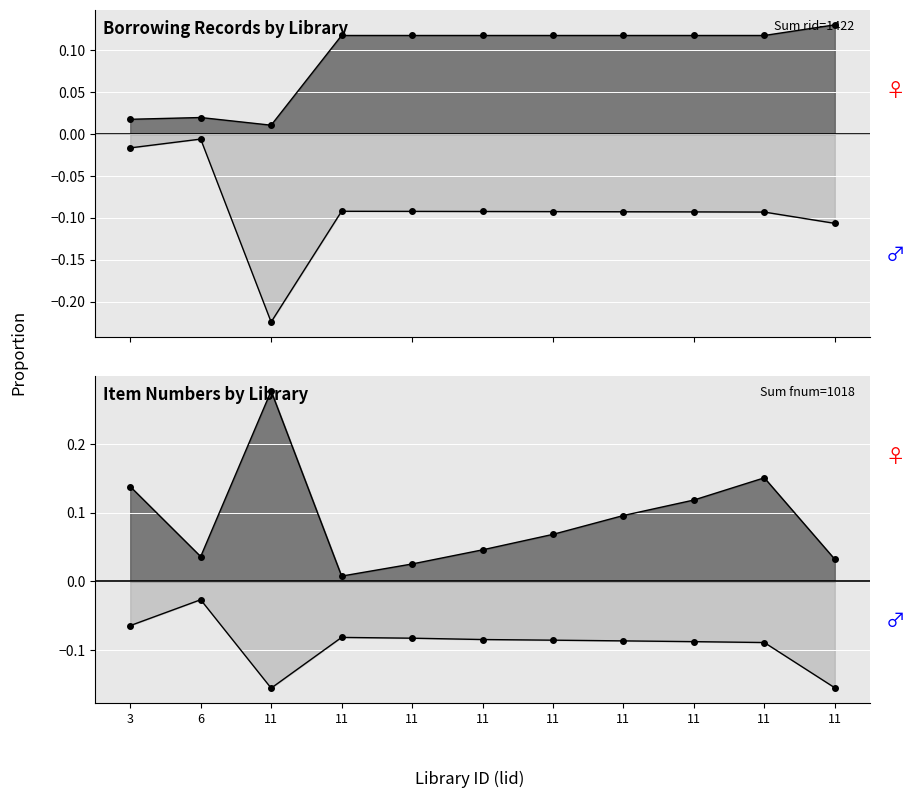

Reading right to left, list all the values displayed in this chart.

rid: 11=0.1	11=0.1	11=0.1	11=0.1	11=0.1	11=0.1	11=0.1	11=0.1	11=0.0	6=0.0	3=0.0
pid: 11=-0.1	11=-0.1	11=-0.1	11=-0.1	11=-0.1	11=-0.1	11=-0.1	11=-0.1	11=-0.2	6=-0.0	3=-0.0
fnum: 11=0.0	11=0.2	11=0.1	11=0.1	11=0.1	11=0.0	11=0.0	11=0.0	11=0.3	6=0.0	3=0.1
bnid: 11=-0.2	11=-0.1	11=-0.1	11=-0.1	11=-0.1	11=-0.1	11=-0.1	11=-0.1	11=-0.2	6=-0.0	3=-0.1